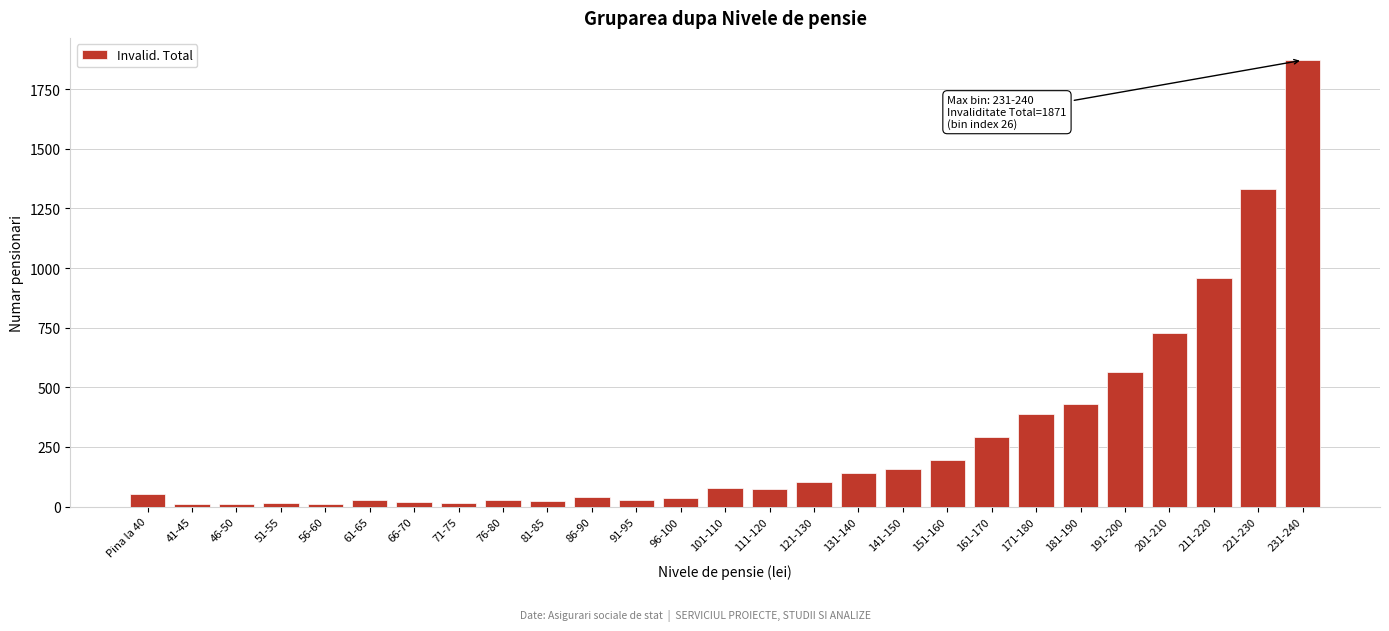

What is the greatest value displayed?

1871